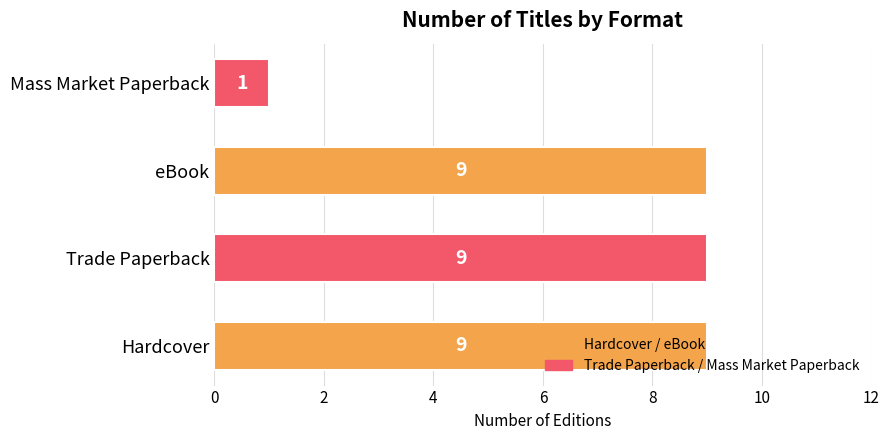

What is the difference between the second highest and minimum values?

8